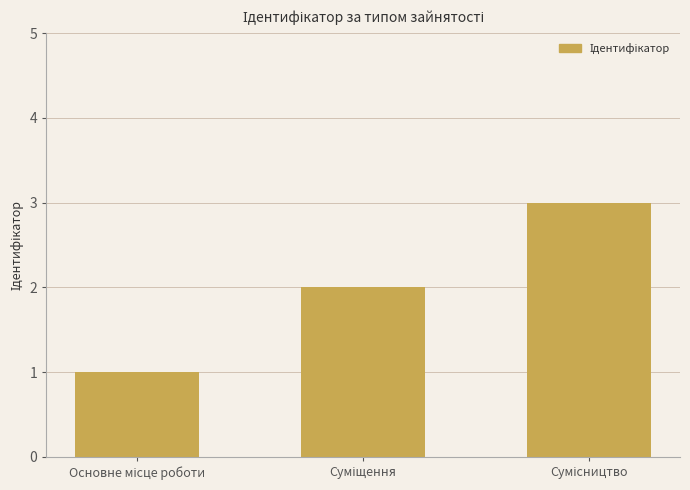

How many bars are there in total?

3